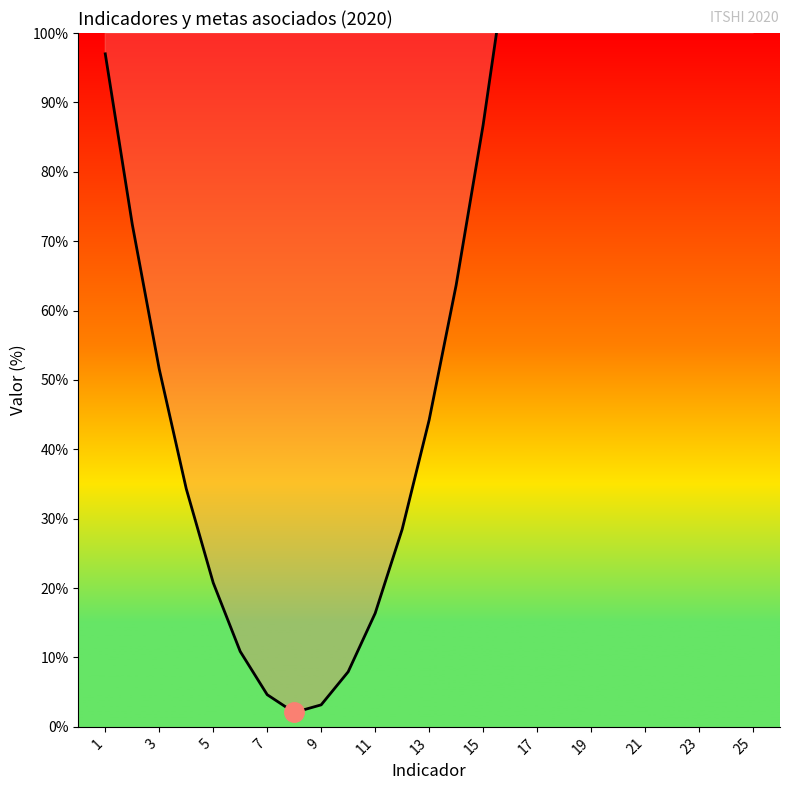

What is the average value?

139.5